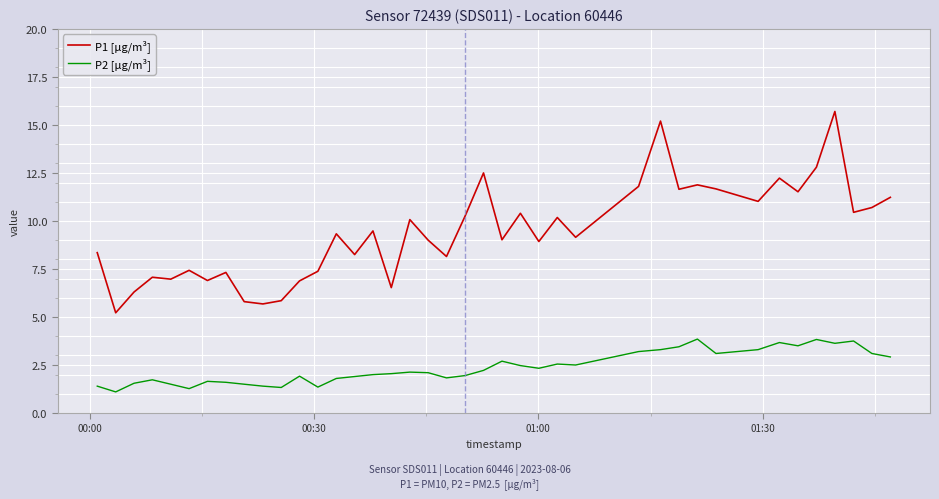

Which series has the largest total across all categories?

P1 [µg/m³]